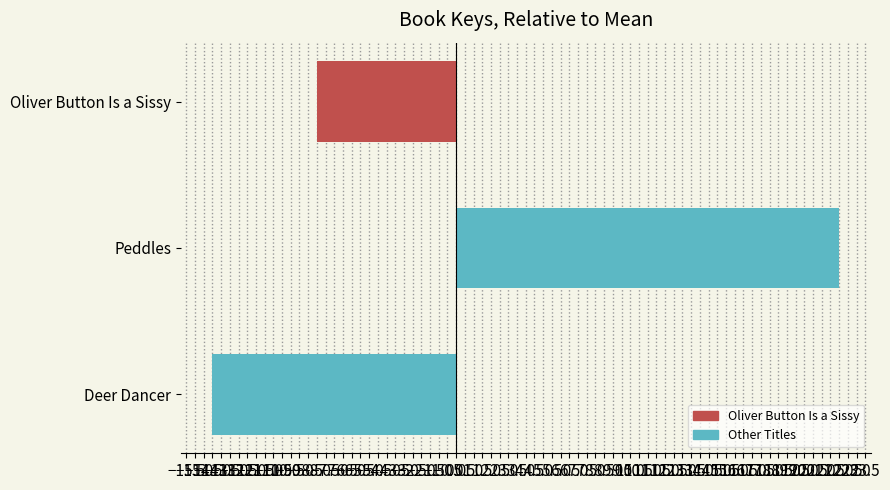

What is the approximate value at Peddles?

22.0